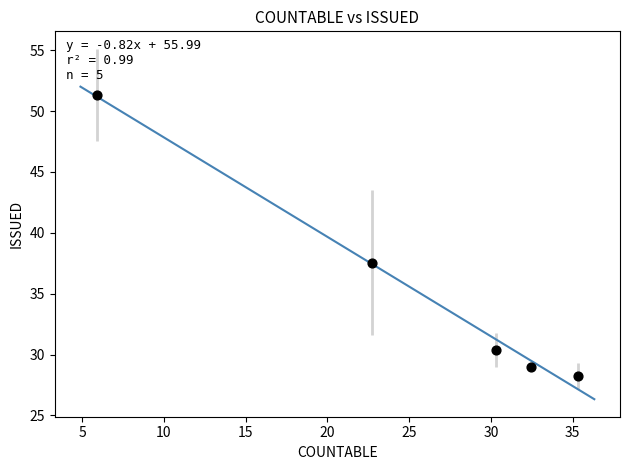

What Y value in the scatter plot is closest to 39?

37.5